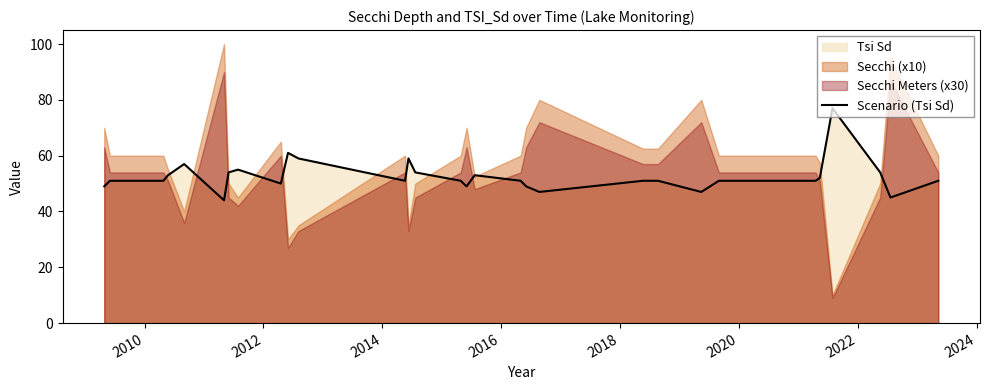

Is it true that the value at 2020 is 75?

False